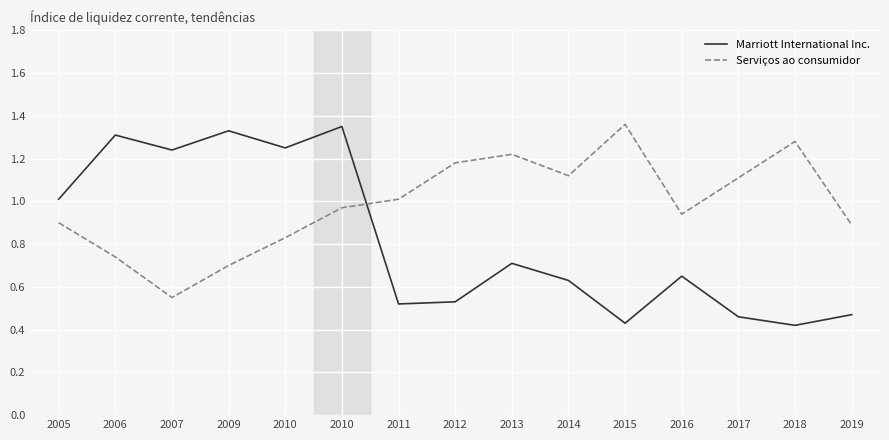

How many lines are shown in the chart?

2